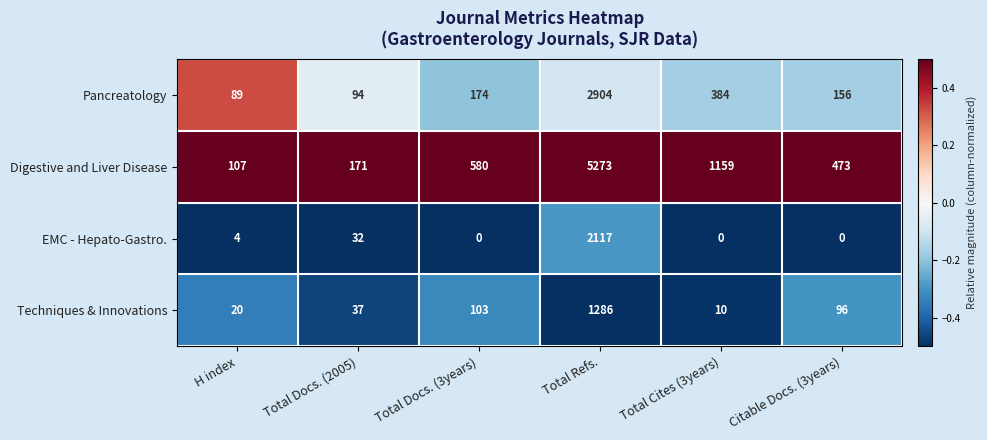

List the series in order of their peak value, highest first.

Digestive and Liver Disease, Pancreatology, EMC - Hepato-Gastro., Techniques & Innovations